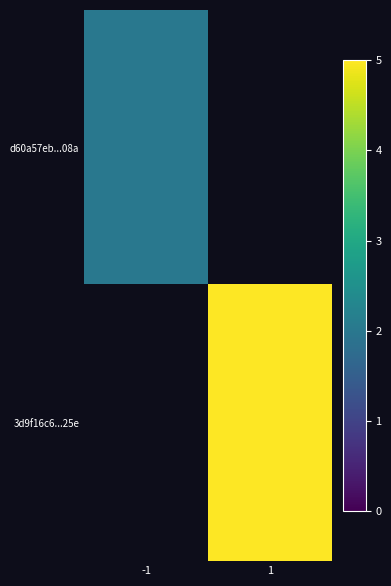

Which series has the largest range (max minus min)?

d60a57eb...08a